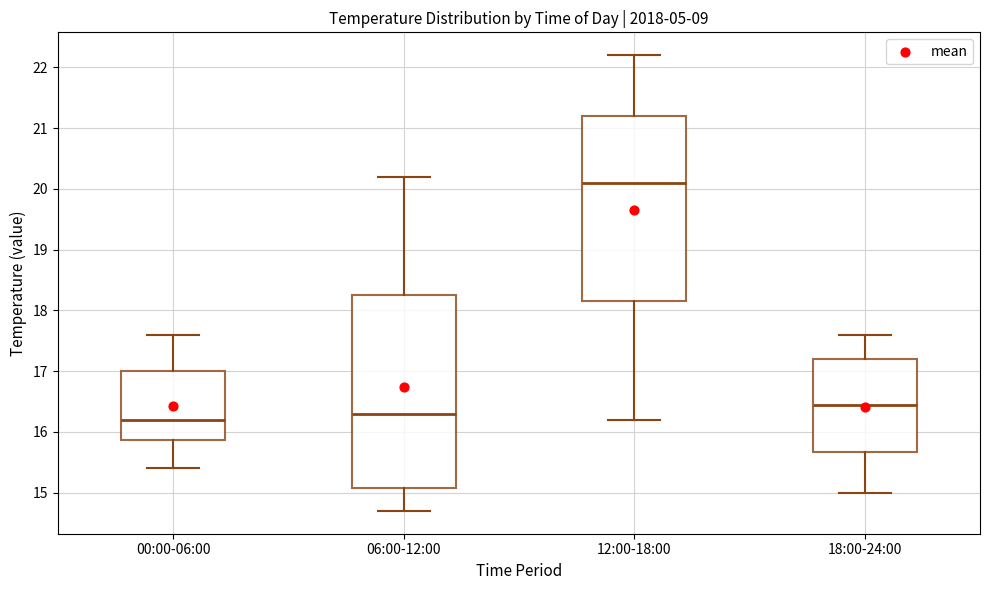

Where does the median line of the box for 00:00-06:00 sit on the y-axis? The values are not printed on the chart, so give them approximately, as read against the axis.

16.2